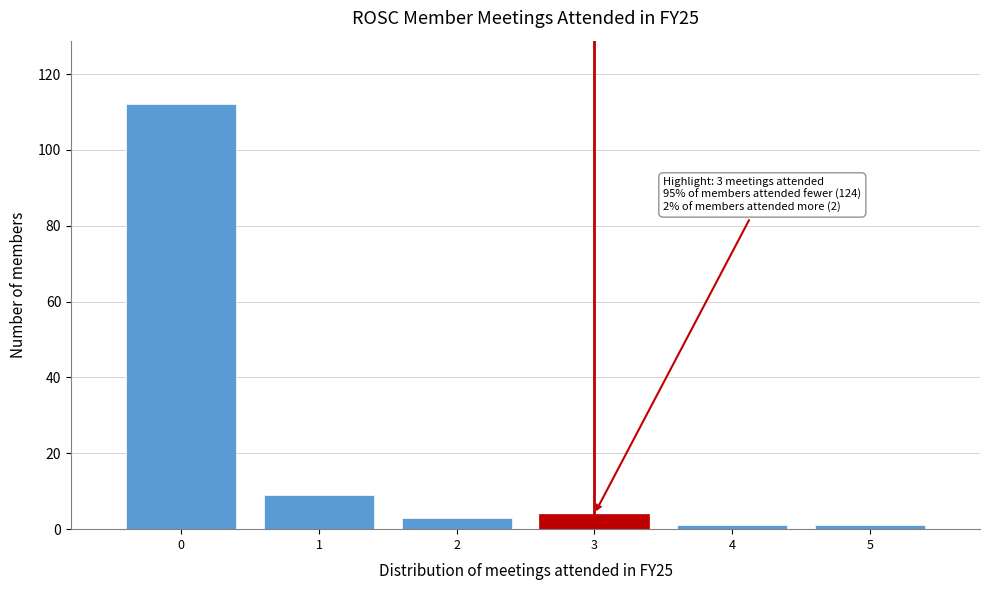

Which range on the x-axis has the tallest bar?

-0.5 to 0.5